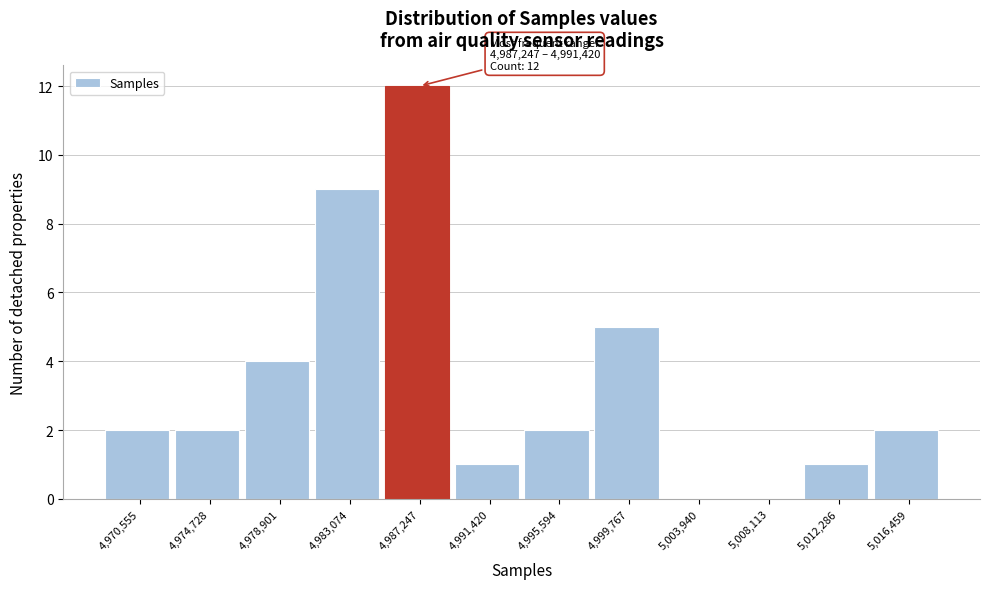

Reading left to right, what are all the values shown in this chart?

4,970,555=2	4,974,728=2	4,978,901=4	4,983,074=9	4,987,247=12	4,991,420=1	4,995,594=2	4,999,767=5	5,003,940=0	5,008,113=0	5,012,286=1	5,016,459=2